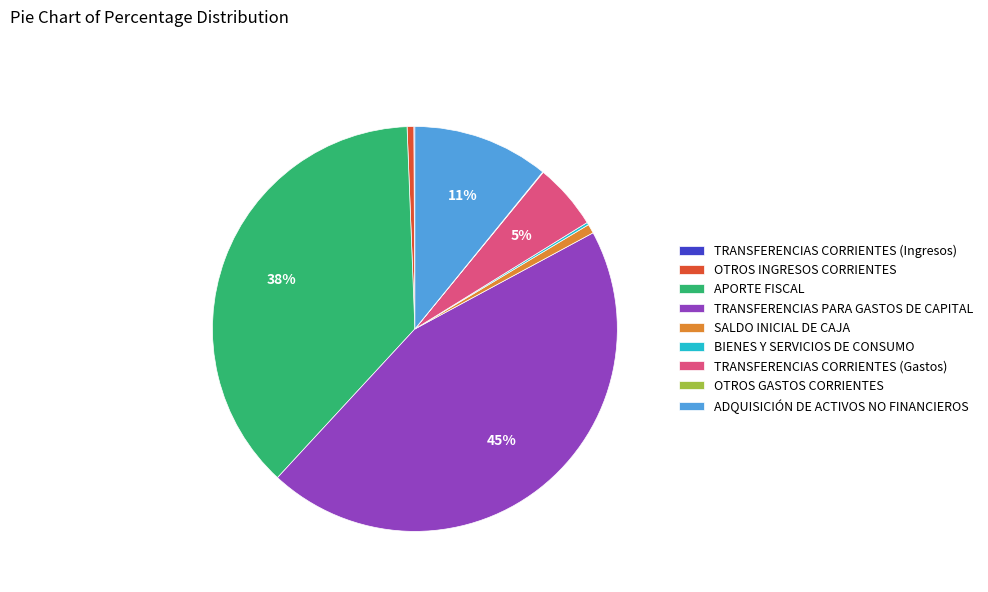

Is there a majority slice in this chart?

No